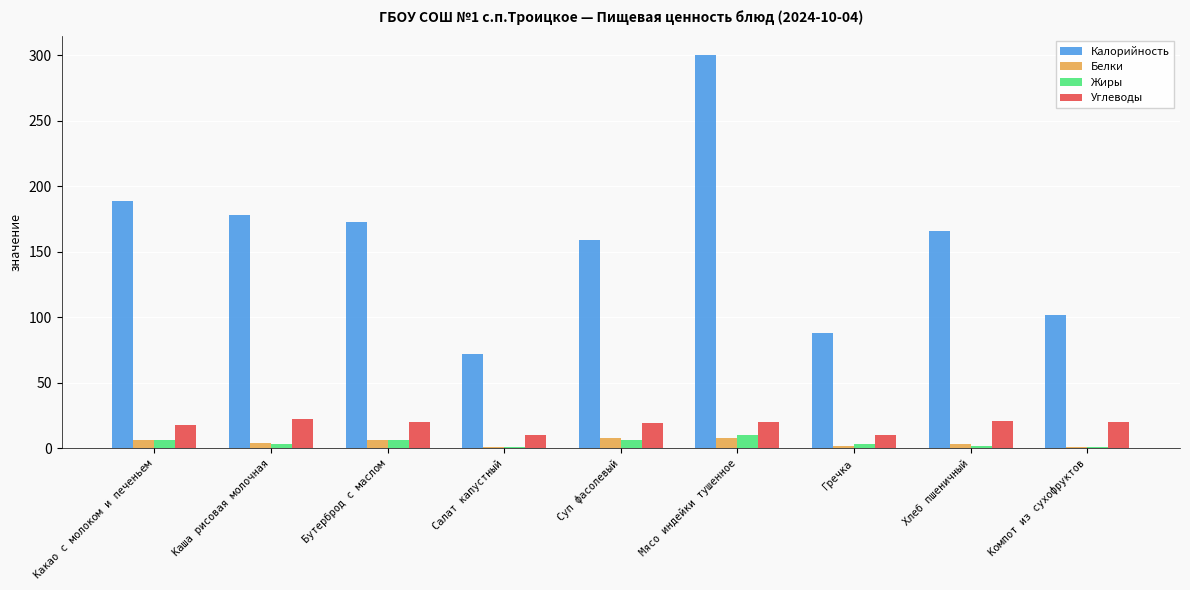

Is it true that Калорийность equals 476 at Мясо индейки тушенное?

False